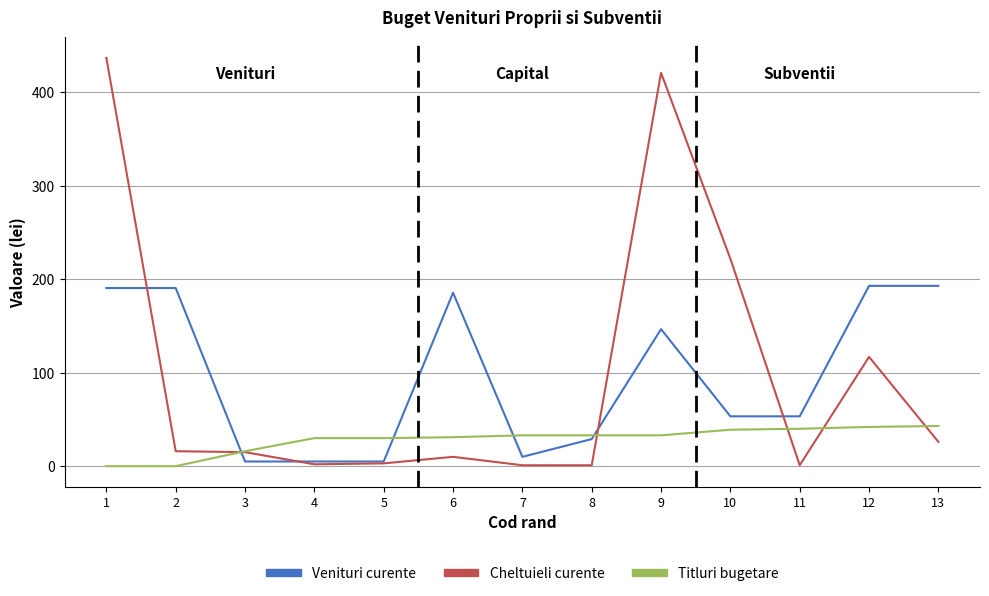

The value of Titluri bugetare at 6 is 31.0. True or false?

True